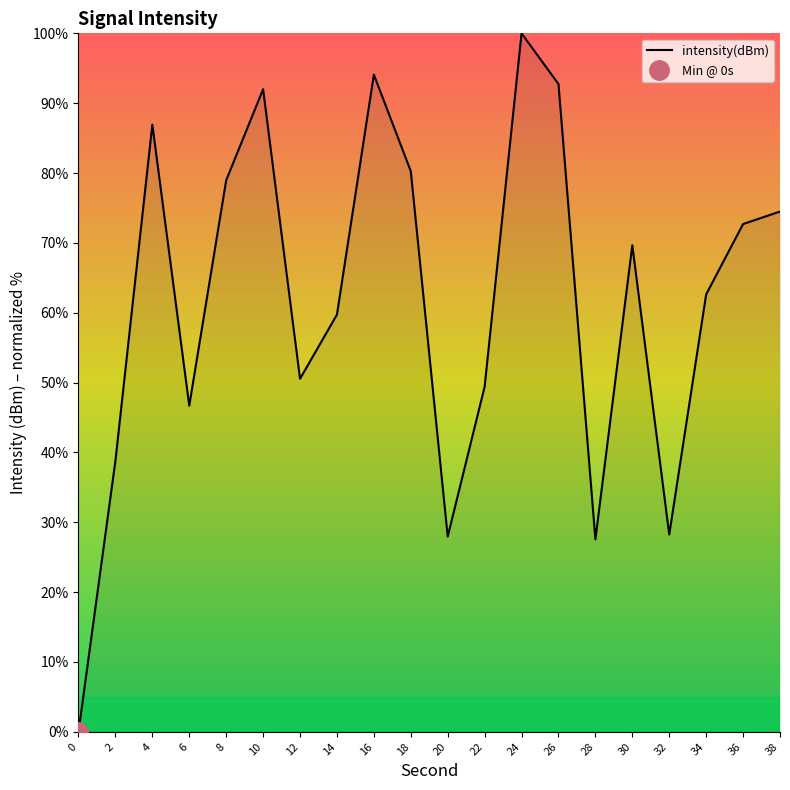

The value at 32 is 28.2. True or false?

True